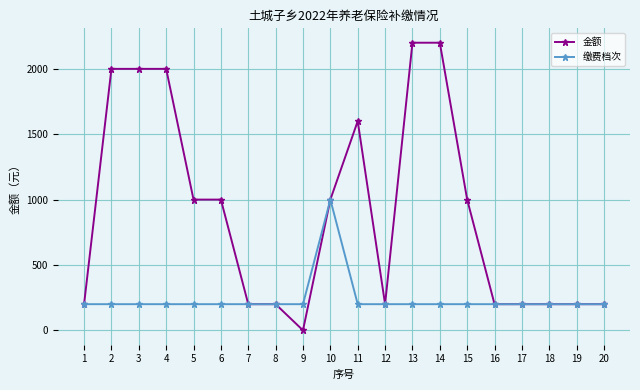

True or false: 缴费档次 has more than 0 interior local peaks.

True